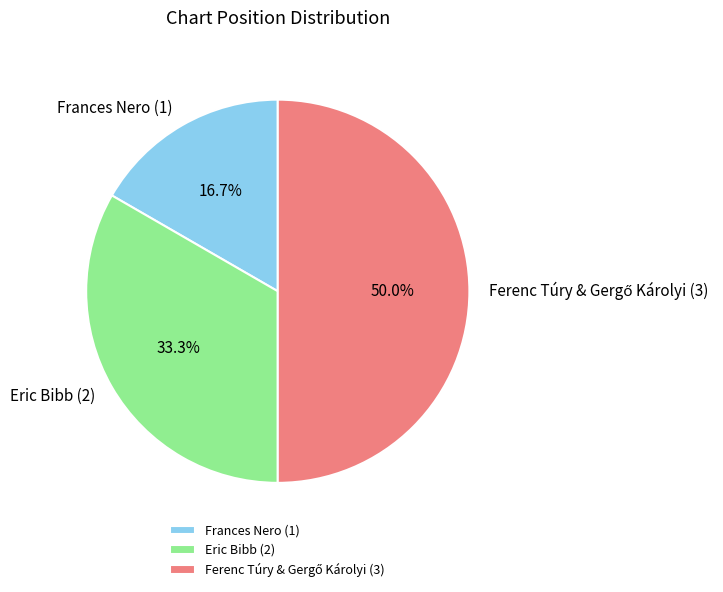

Which slice is the smallest?

Frances Nero (1)